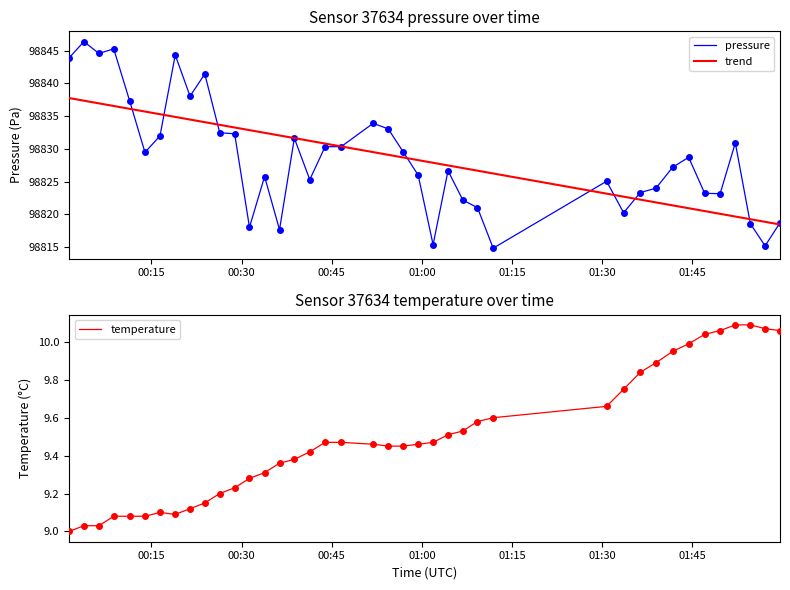

What is the highest value of the pressure series?

98846.4